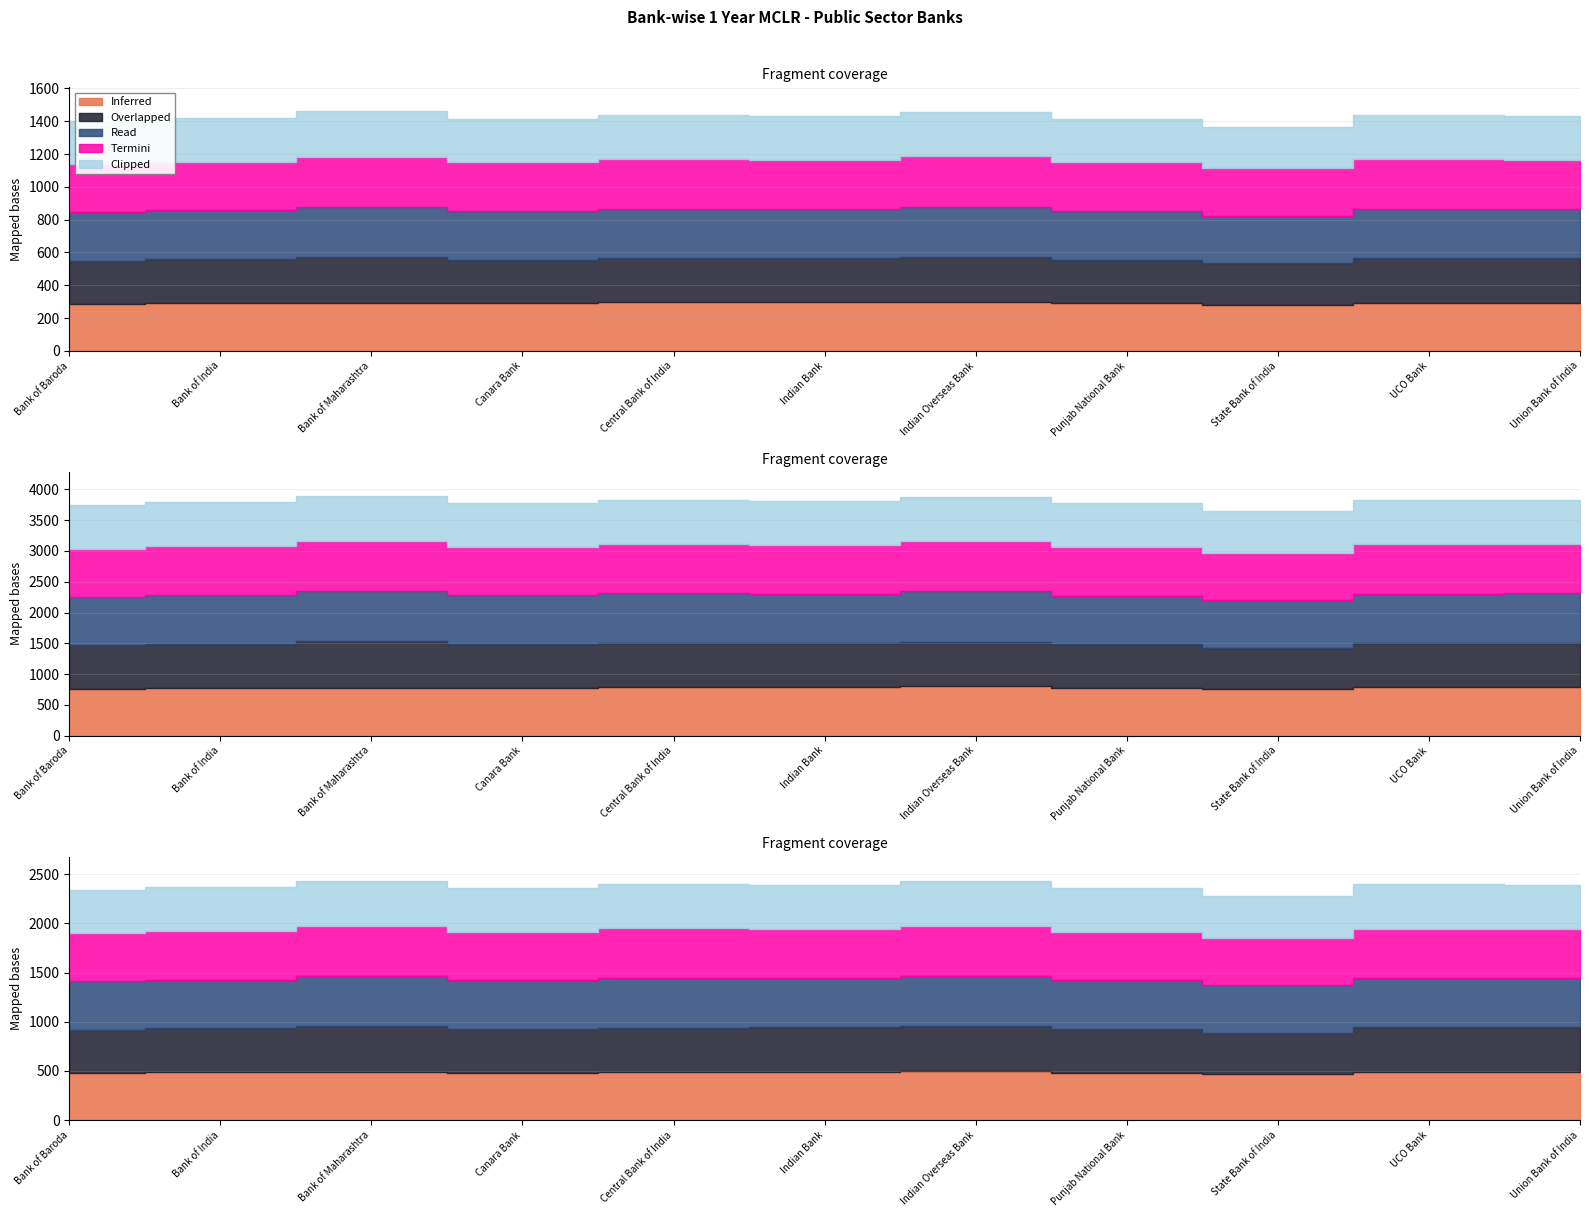

Where is the first local maximum for Overlapped?

Bank of Maharashtra